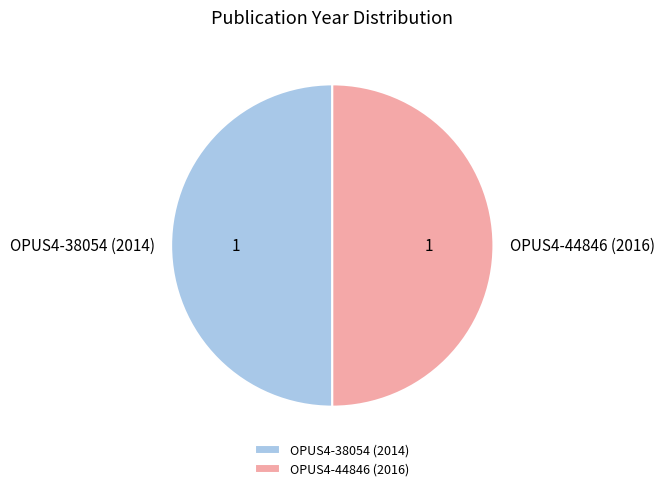

Approximately how many times larger is the value at OPUS4-38054 (2014) compared to OPUS4-44846 (2016)?

1.0